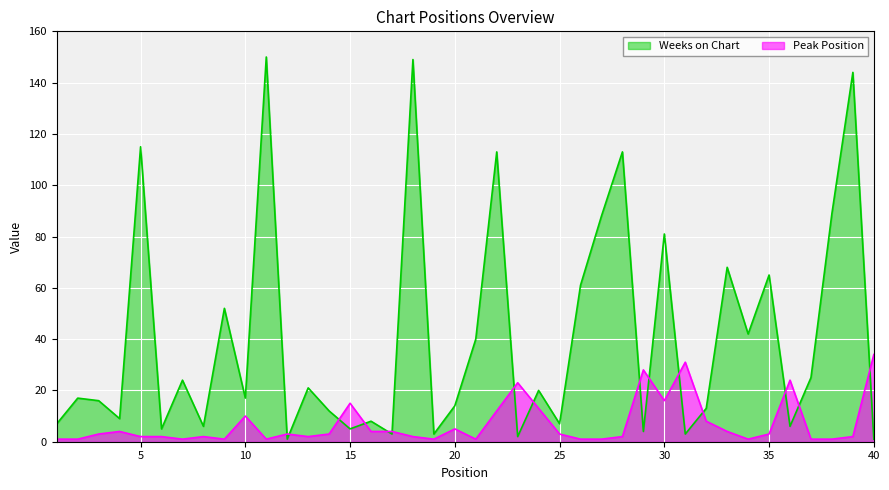

At how many categories does at least one series exceed 125?

3